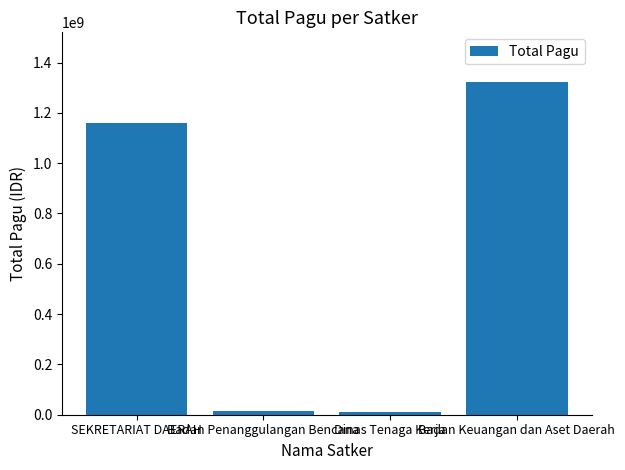

How many values are below 1161086000?

2